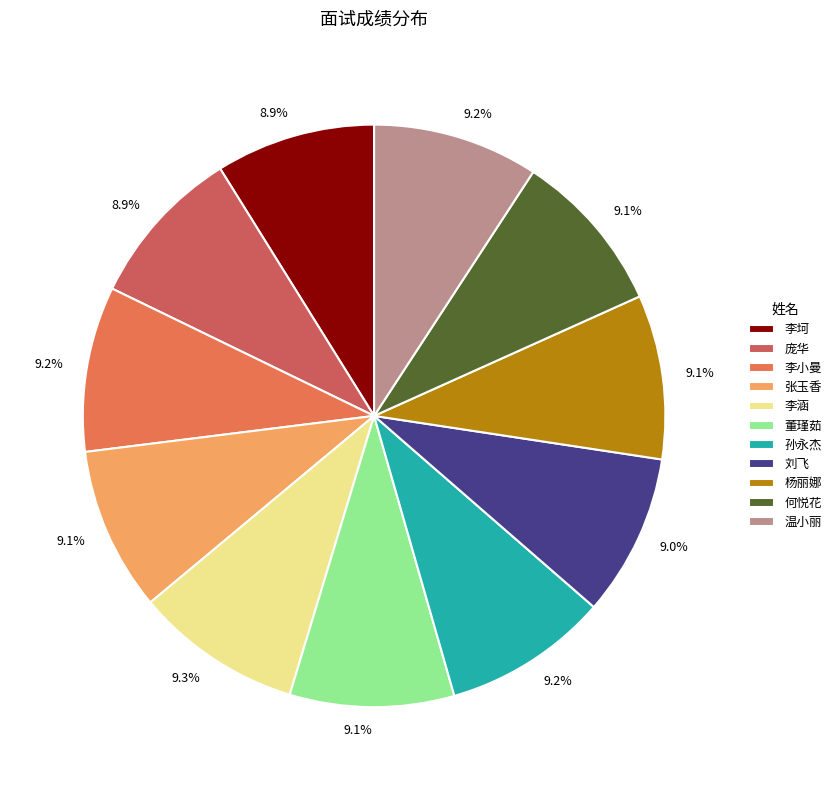

What is the smallest slice in the pie chart?

李坷